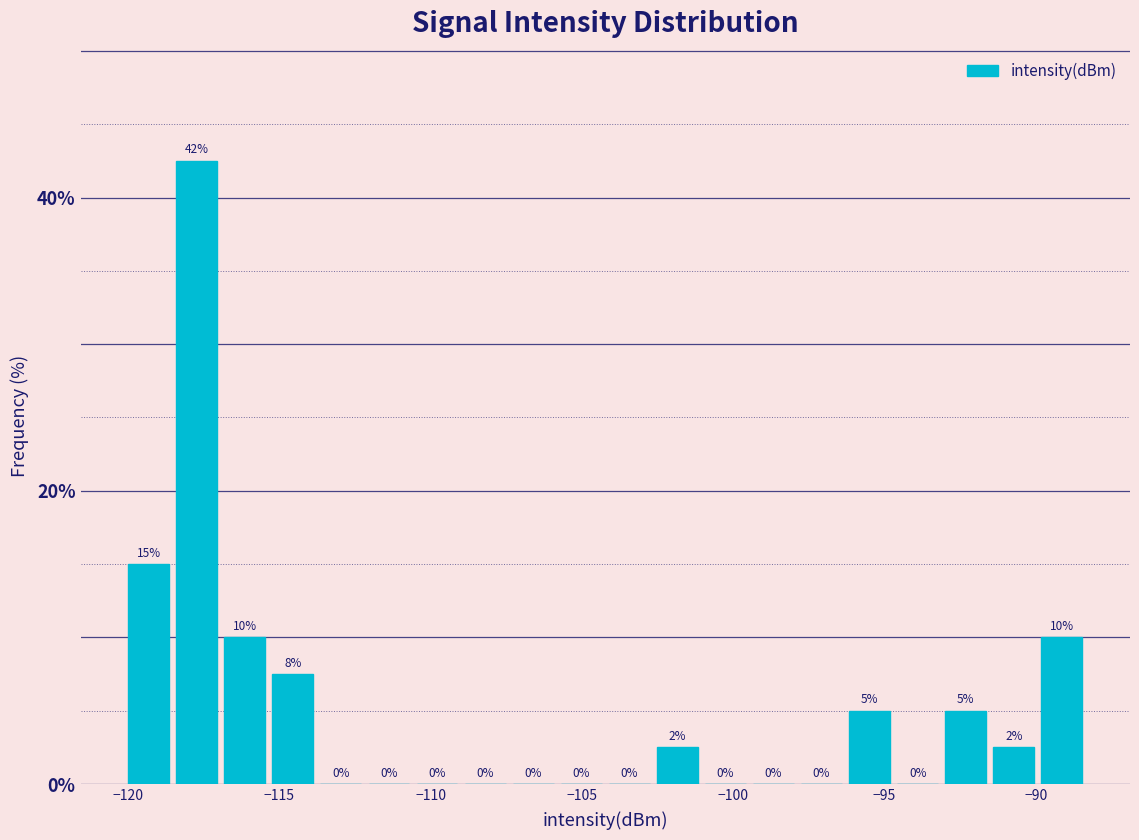

Read against the x-axis, roughly where is the centre of the tallest bar?

-117.5